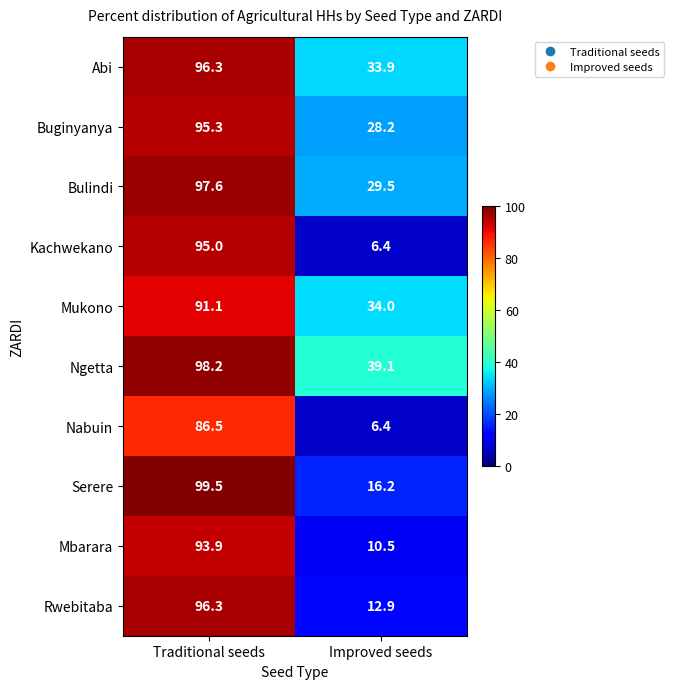

Reading left to right, extract all data points from this chart.

Abi: 96.3	33.9
Buginyanya: 95.3	28.2
Bulindi: 97.6	29.5
Kachwekano: 95.0	6.4
Mukono: 91.1	34.0
Ngetta: 98.2	39.1
Nabuin: 86.5	6.4
Serere: 99.5	16.2
Mbarara: 93.9	10.5
Rwebitaba: 96.3	12.9